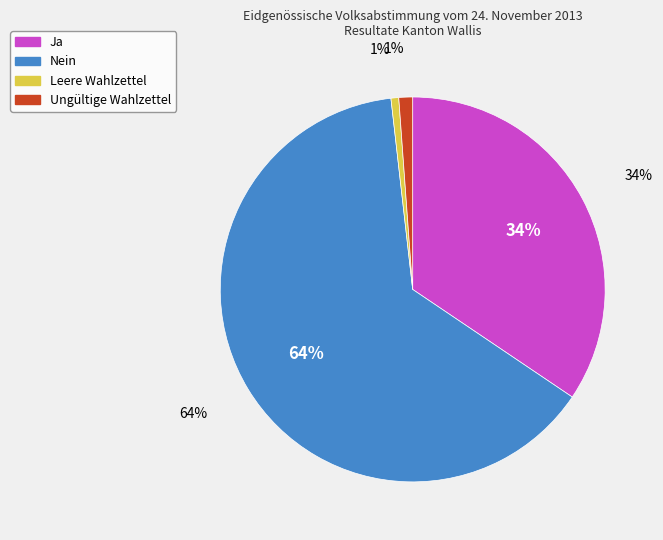

Is it true that Ja is 34% of the pie?

True